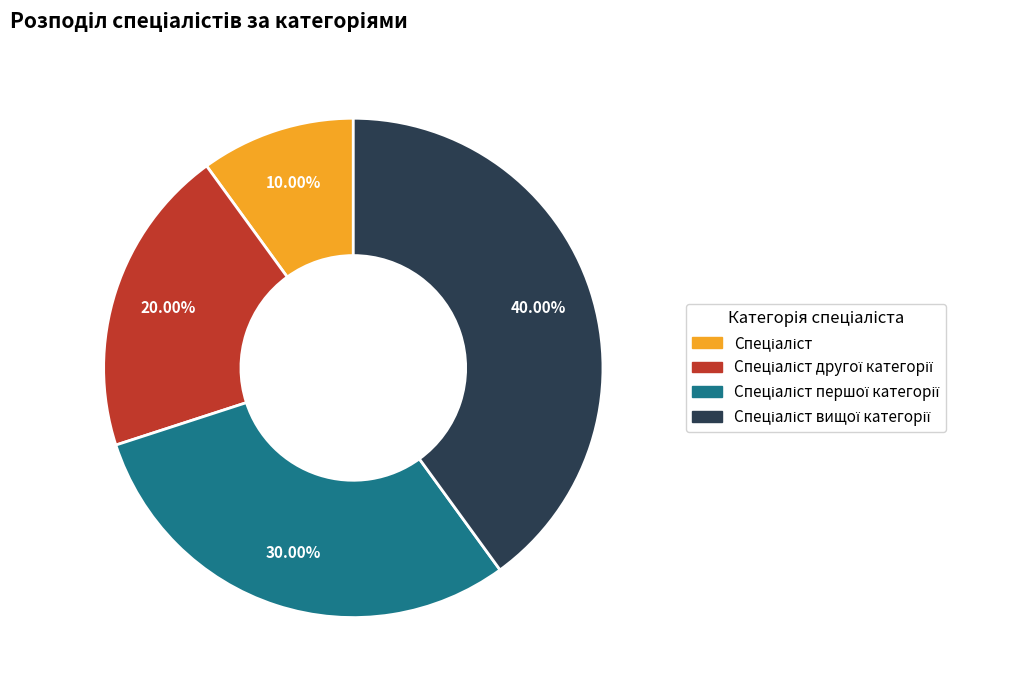

To the nearest percent, what is the difference between the largest and smallest slice percentages?

30%